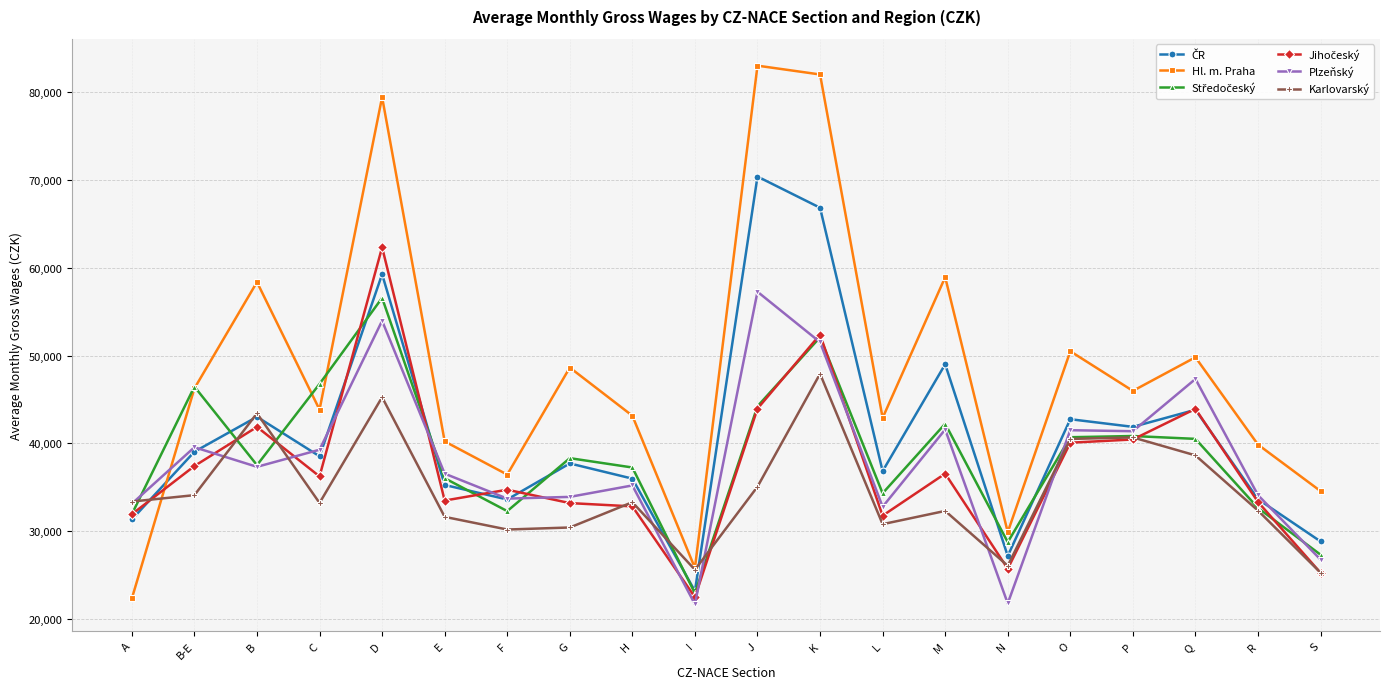

What value does the Karlovarský series have at Q?

38637